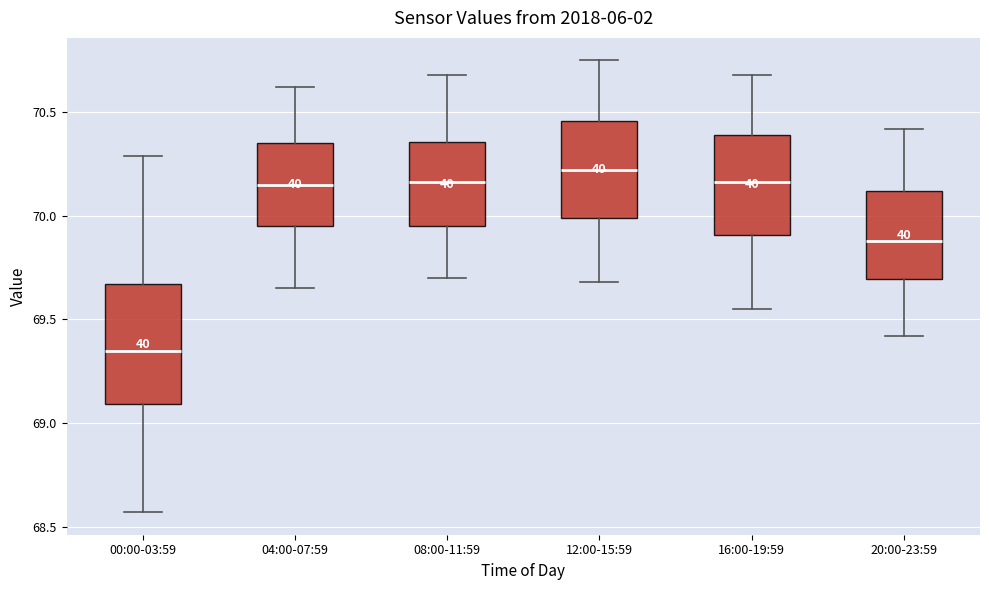

Which box is the tallest, from its lower edge to its upper edge?

00:00-03:59